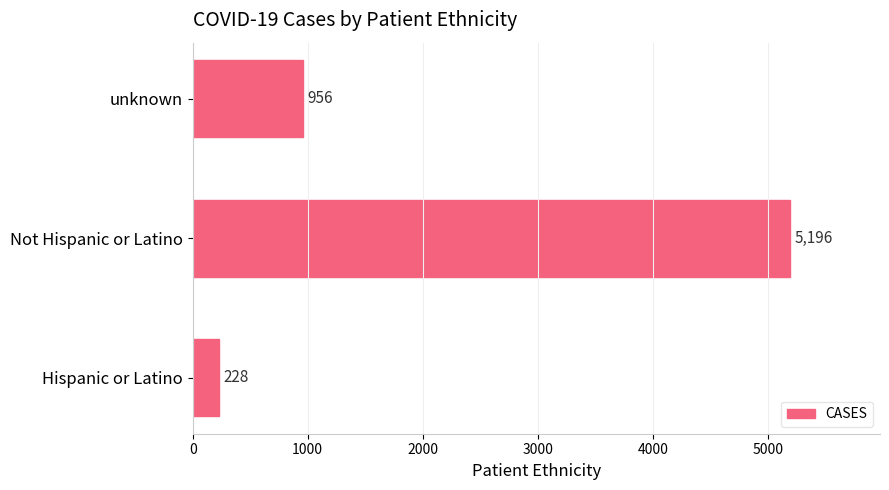

Reading top to bottom, what are all the values shown in this chart?

956	5196	228